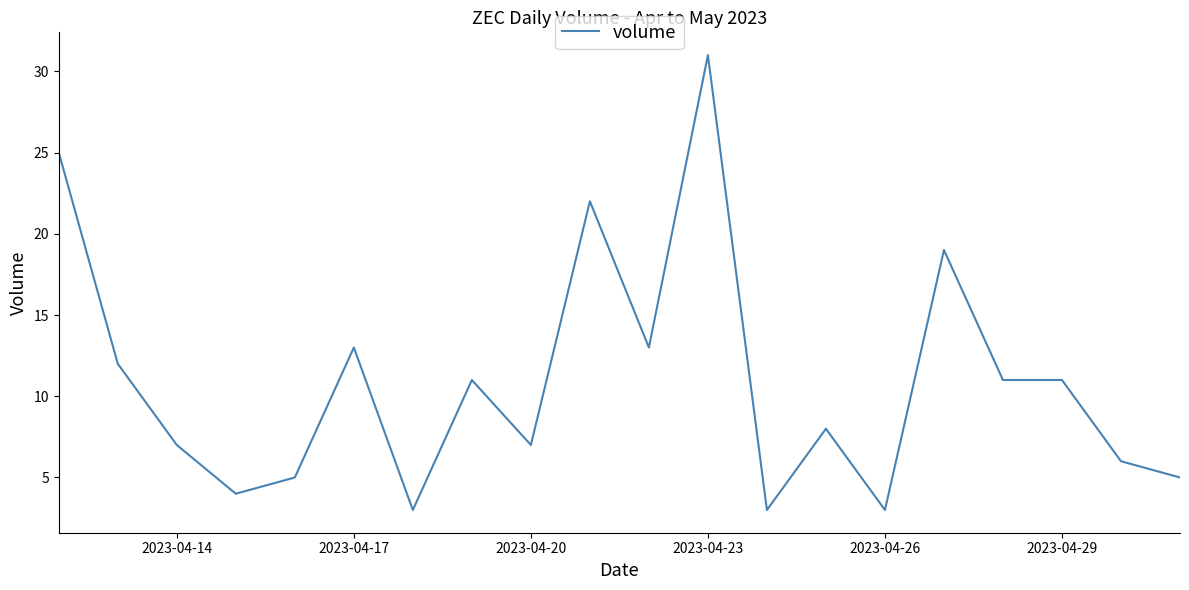

What is the minimum value shown in the chart?

3